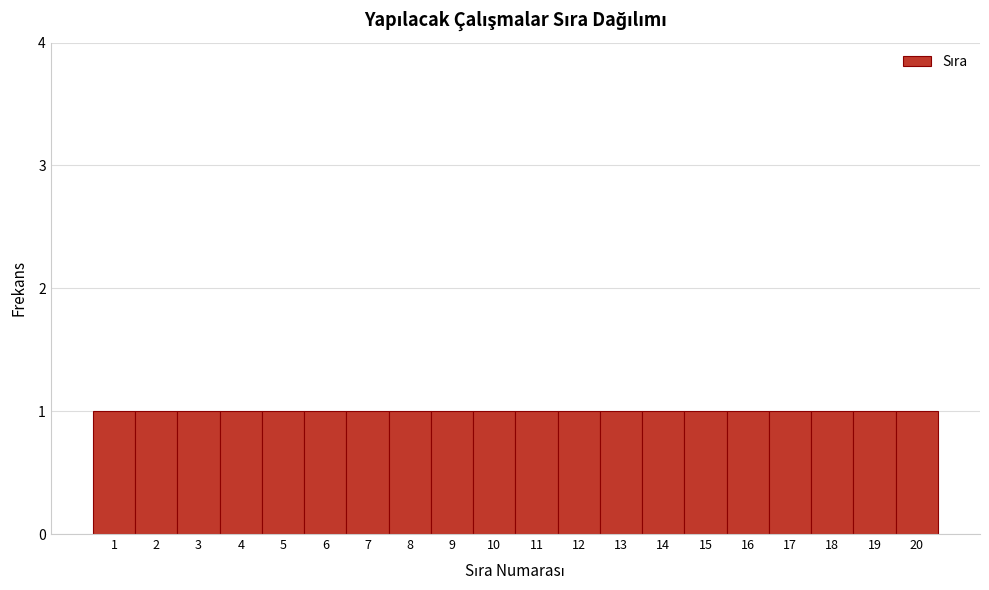

What is the height of the bar covering 18.5 to 19.5 on the x-axis? The values are not printed on the chart, so give them approximately, as read against the axis.

1